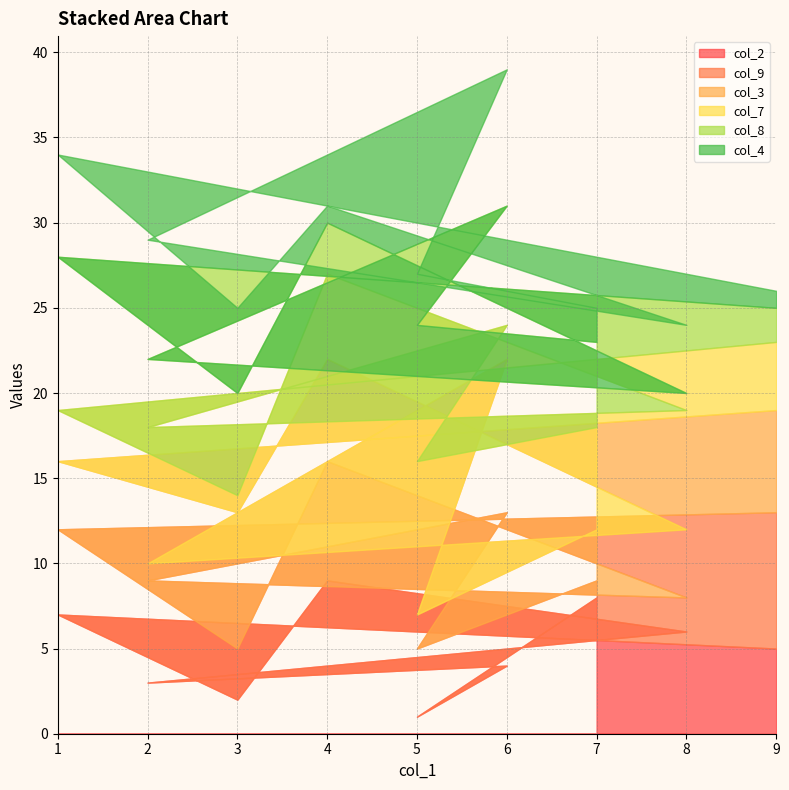

Which series ends up on top after the final intersection of col_4 and col_3?

col_3